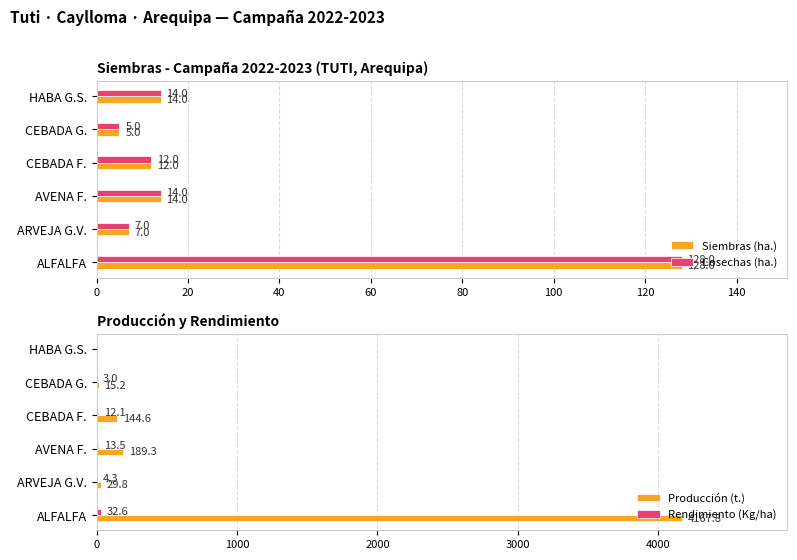

What is the difference between the second highest and minimum values in the Cosechas (ha.) series?

9